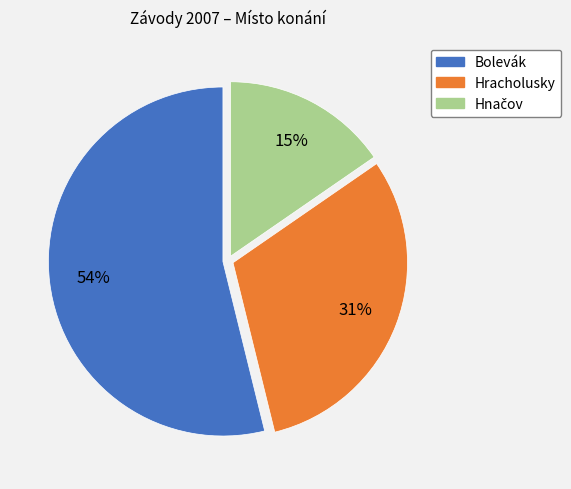

The Bolevák slice represents 54% of the pie. True or false?

True